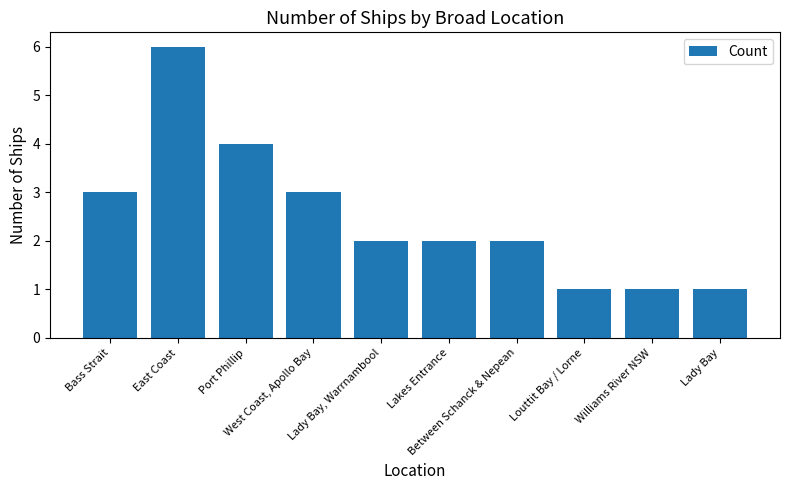

Reading left to right, transcribe all the data shown in this chart.

3	6	4	3	2	2	2	1	1	1